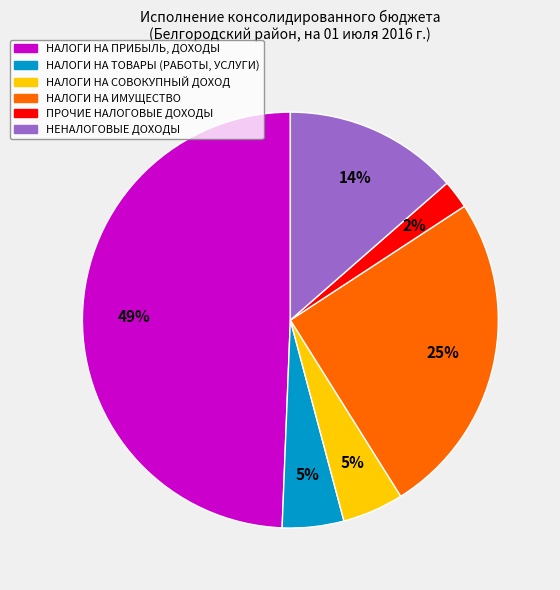

To the nearest percent, what percentage of the pie is НАЛОГИ НА СОВОКУПНЫЙ ДОХОД?

5%